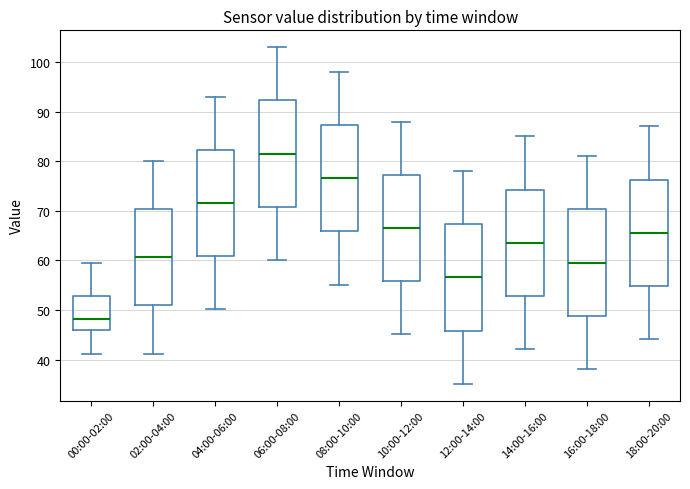

Reading left to right, transcribe this box plot: for each box, give where its median line is, the range the box spans, and where its two whiskers end, as read against the y-axis. The values are not printed on the chart, so give them approximately, as read against the axis.

00:00-02:00: median 48, box 46 to 53, whiskers 41 to 59
02:00-04:00: median 61, box 51 to 70, whiskers 41 to 80
04:00-06:00: median 72, box 61 to 82, whiskers 50 to 93
06:00-08:00: median 82, box 71 to 92, whiskers 60 to 103
08:00-10:00: median 77, box 66 to 87, whiskers 55 to 98
10:00-12:00: median 67, box 56 to 77, whiskers 45 to 88
12:00-14:00: median 57, box 46 to 67, whiskers 35 to 78
14:00-16:00: median 64, box 53 to 74, whiskers 42 to 85
16:00-18:00: median 60, box 49 to 70, whiskers 38 to 81
18:00-20:00: median 66, box 55 to 76, whiskers 44 to 87